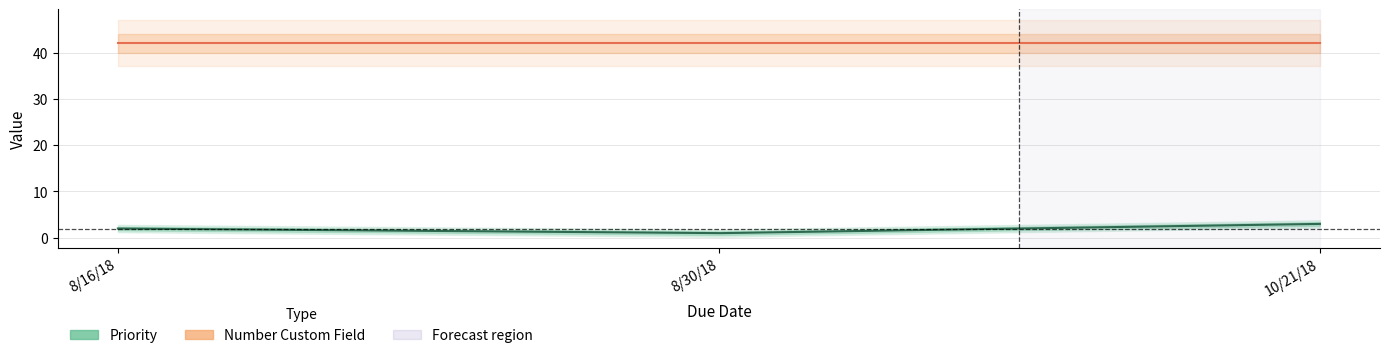

Is the value of Priority at 8/30/18 greater than the value of Number Custom Field at 8/30/18?

No